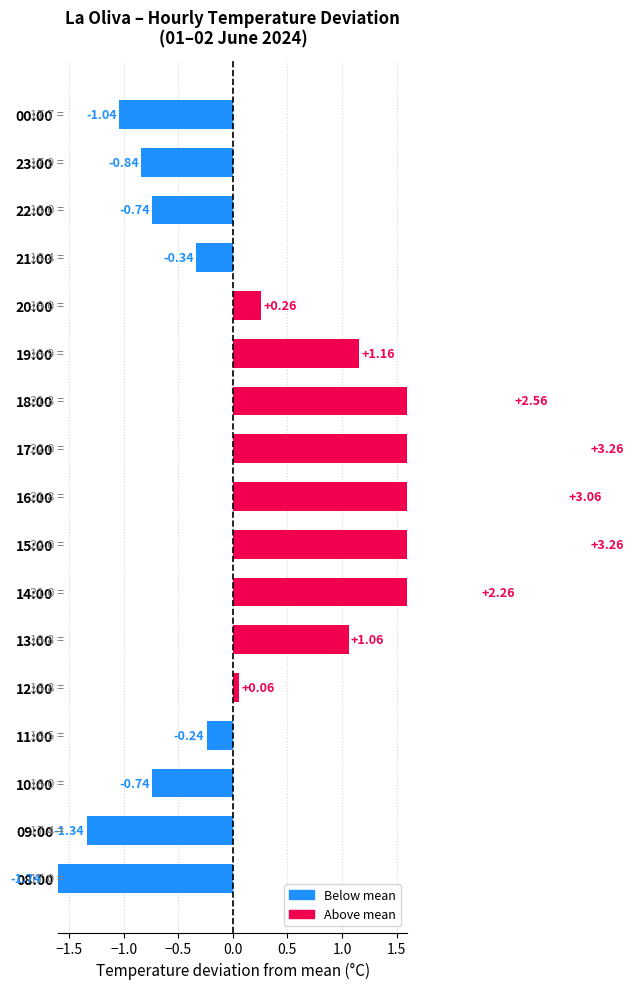

What is the minimum value shown in the chart?

17.0